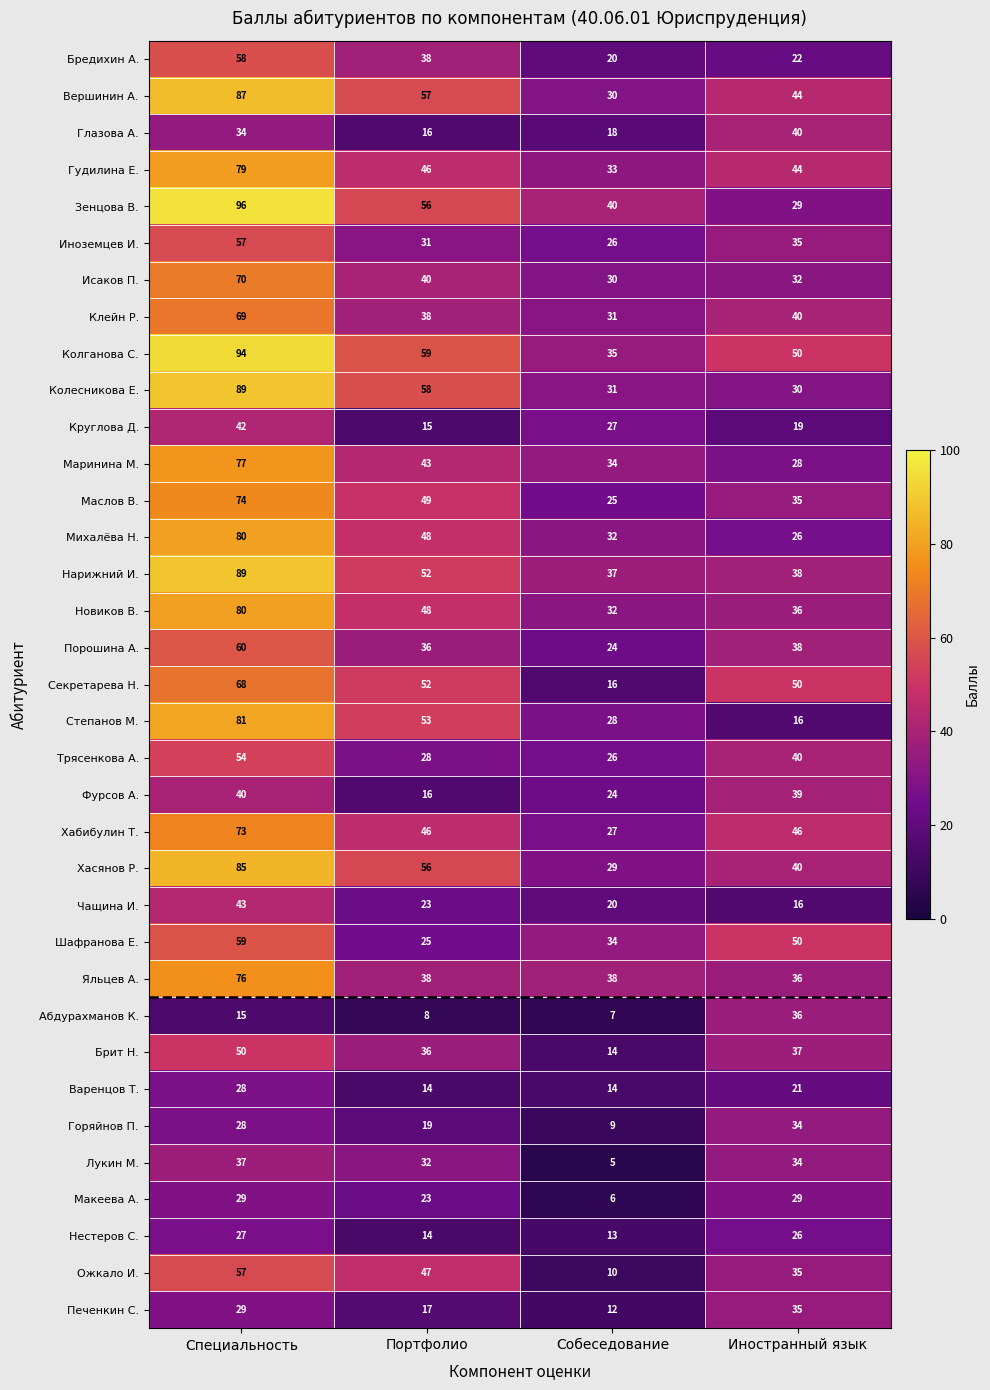

List the labels in order of Исаков П. value, smallest first.

Собеседование, Иностранный язык, Портфолио, Специальность